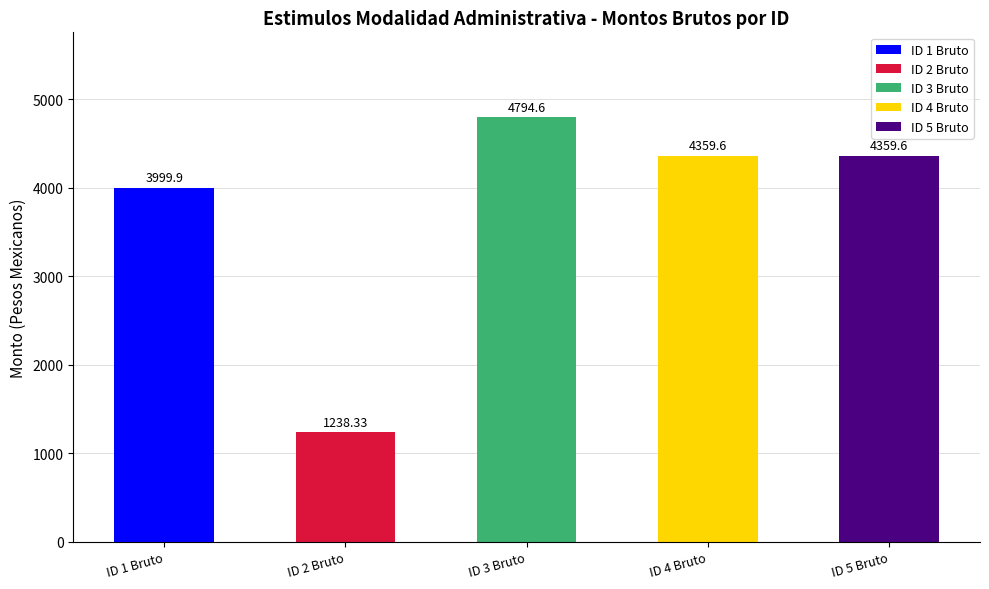

Is it true that Monto bruto equals 6824.9 at 3?

False